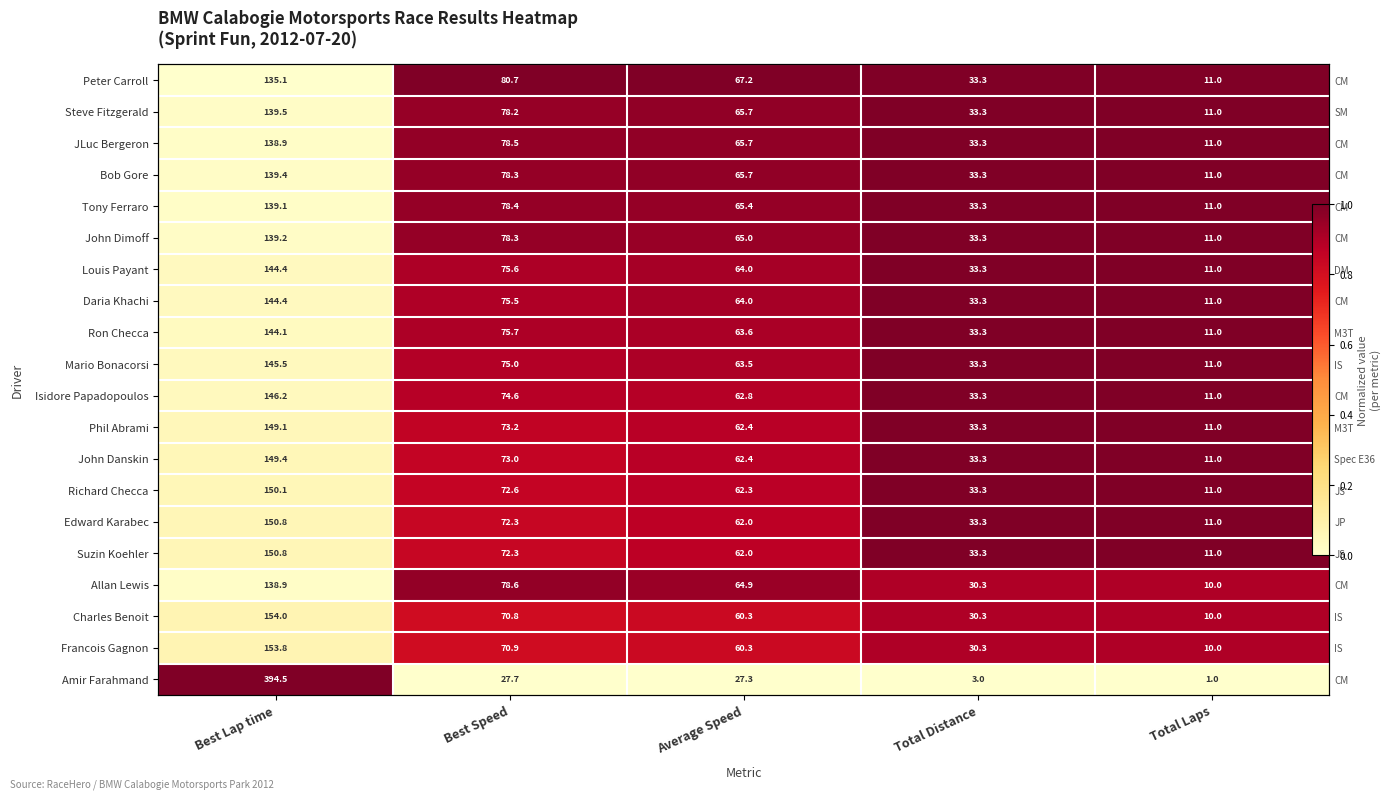

How many distinct data groups are displayed?

20